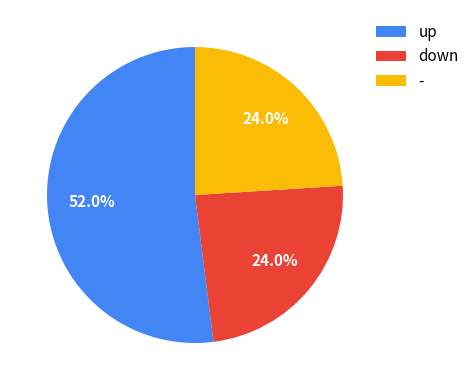

Count the number of slices in the pie.

3